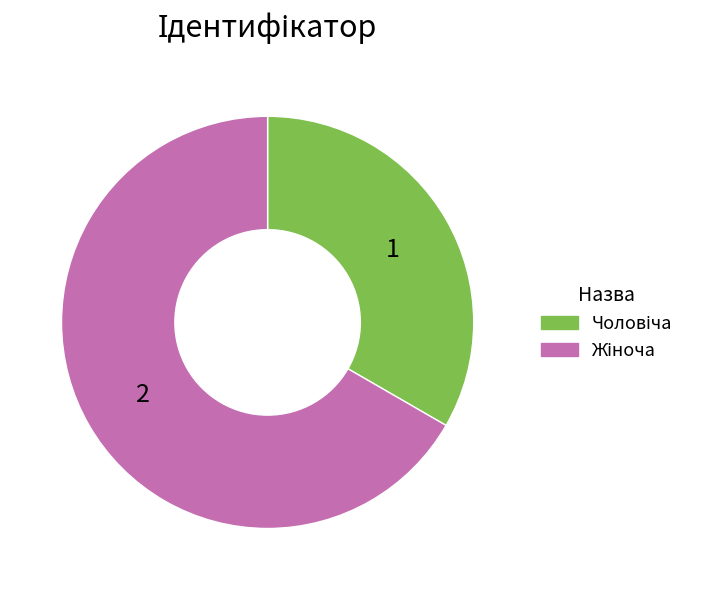

Does Жіноча represent more than half of the total?

Yes